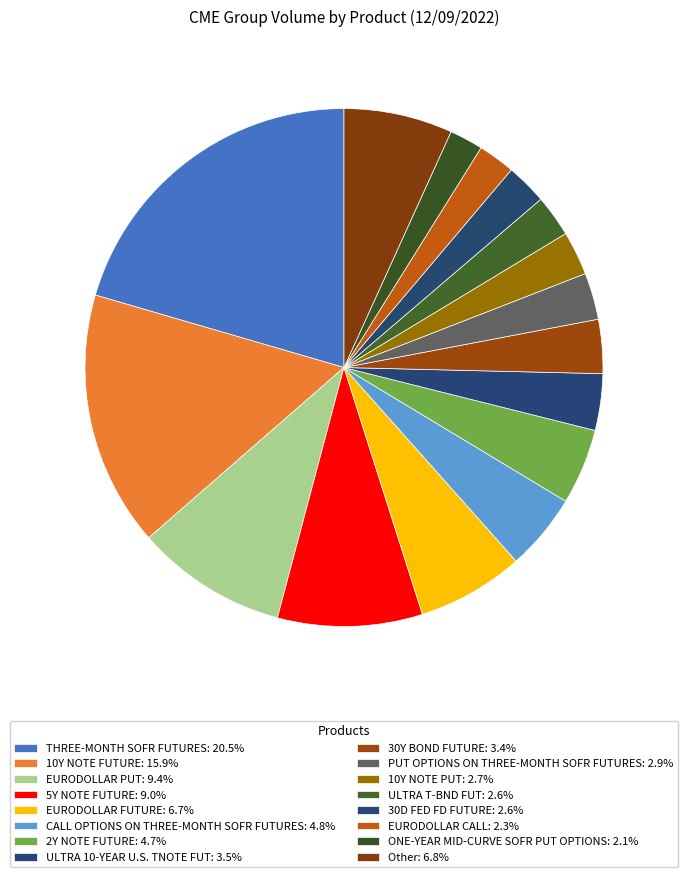

What is the change in value from EURODOLLAR FUTURE to PUT OPTIONS ON THREE-MONTH SOFR FUTURES?

-276594